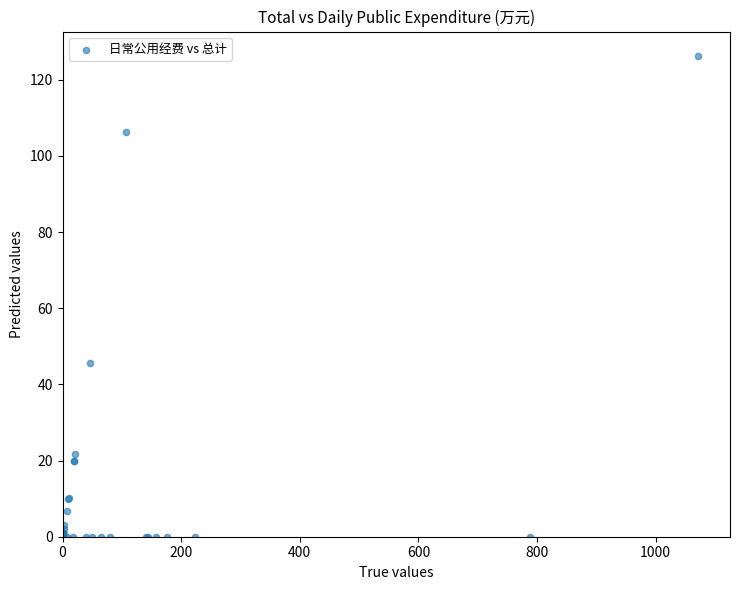

What Y value in the scatter plot is closest to 63?

45.6